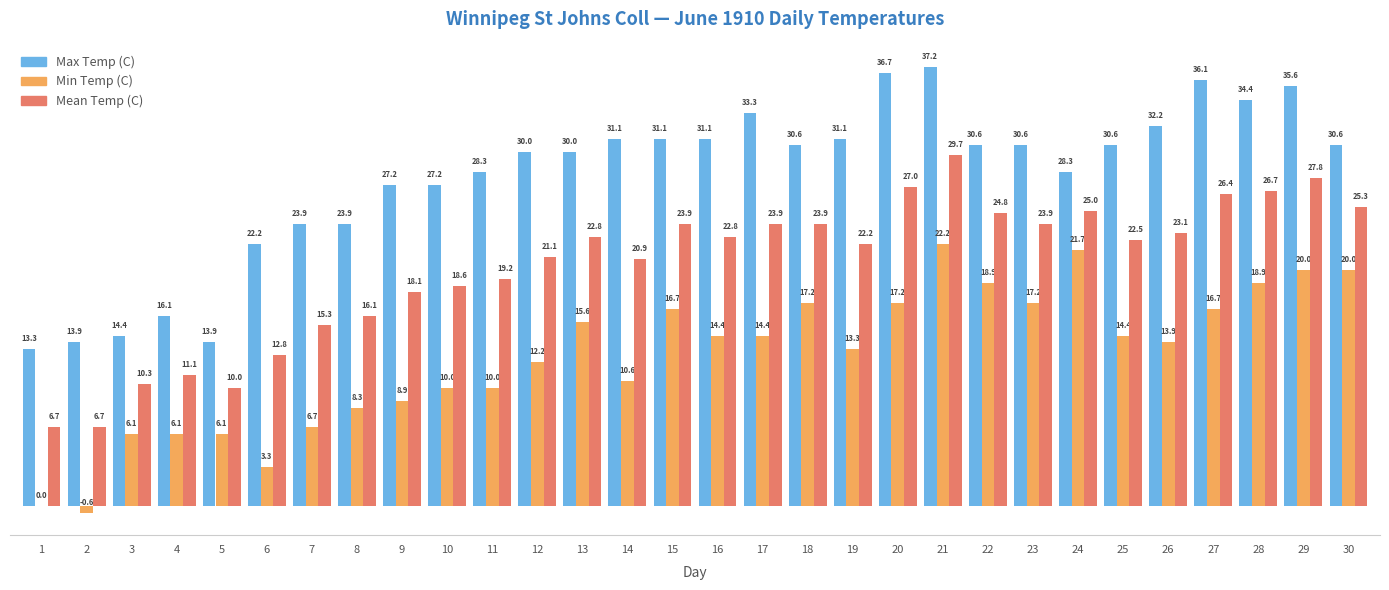

What is the sum of the Min Temp (C) values at 23 and 27?

33.9